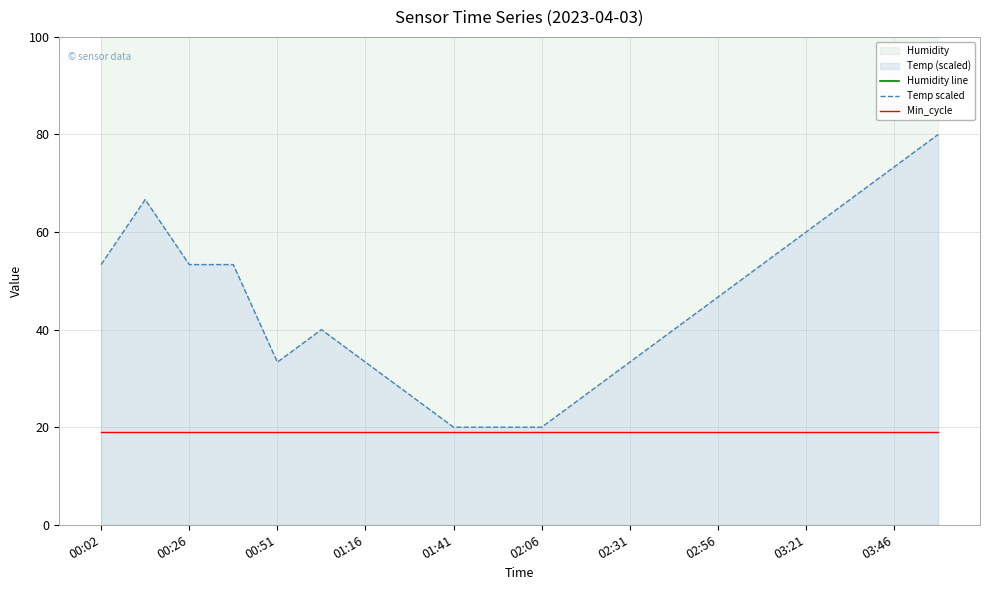

What value does the Temp scaled series have at 13?

40.0